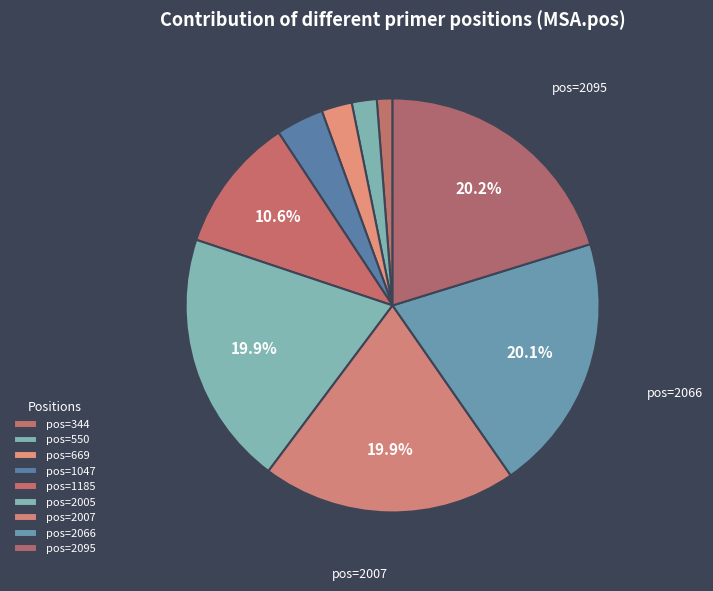

How many slices are in this pie chart?

9